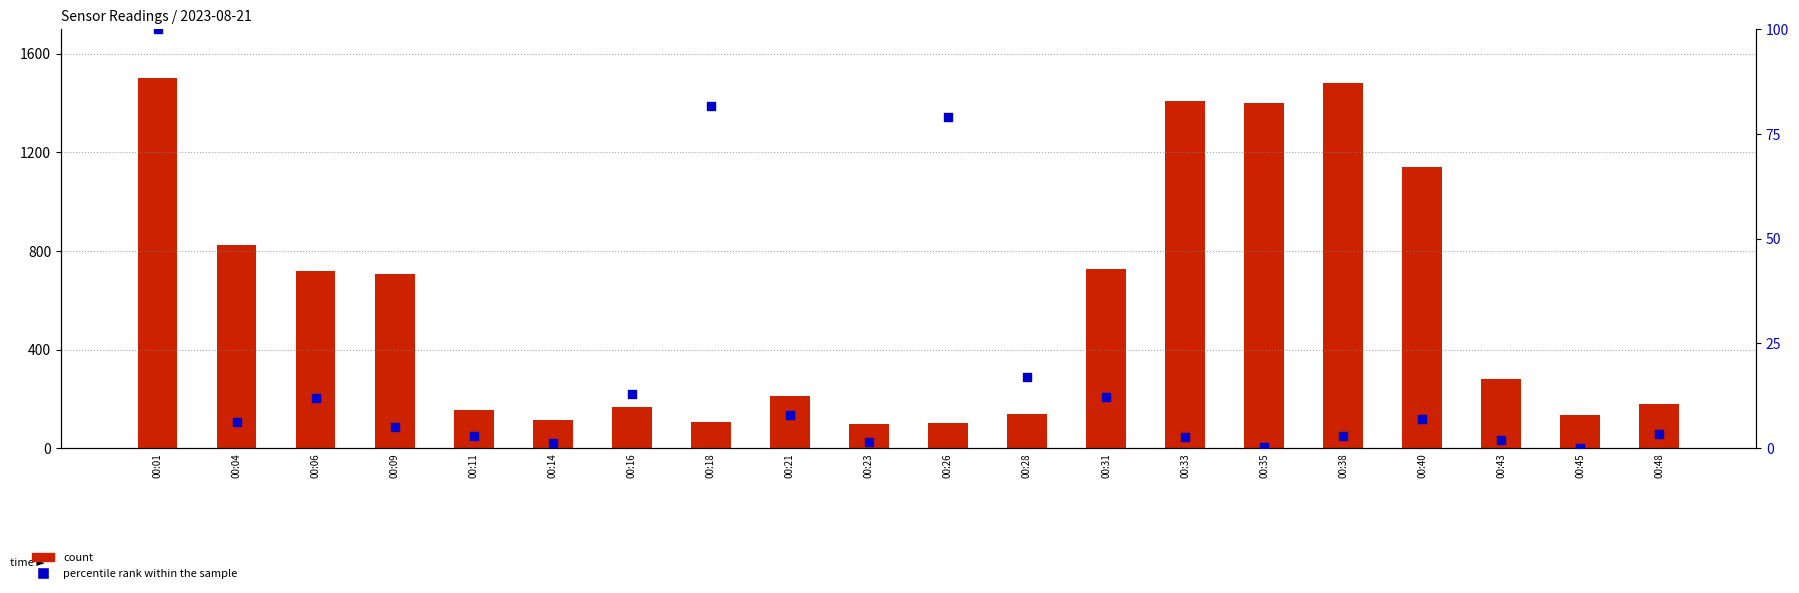

Which series reaches the maximum Y coordinate?

count